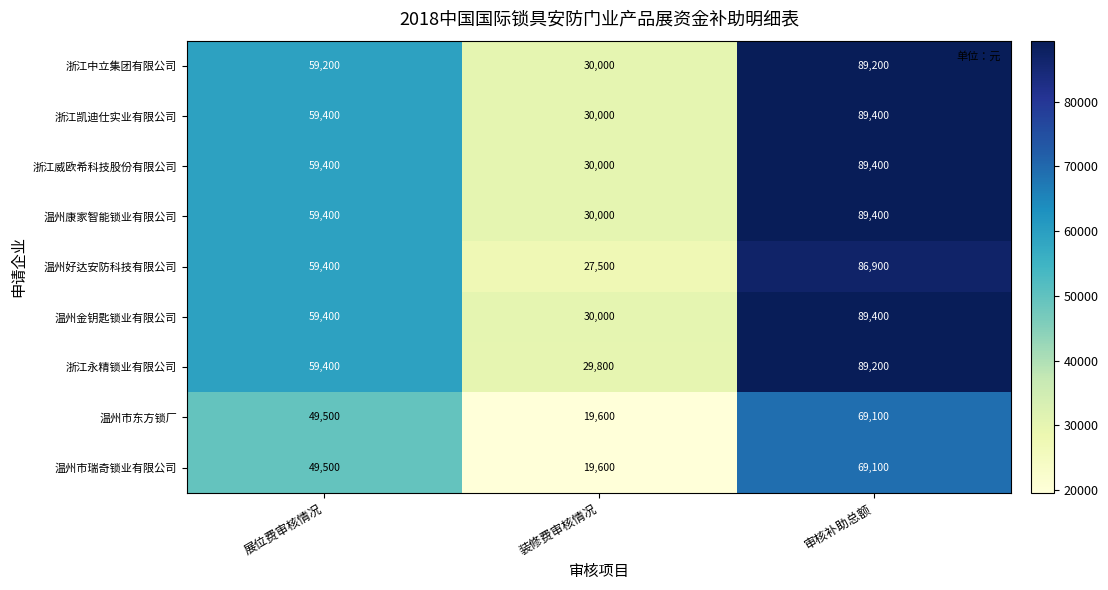

What value does the 浙江威欧希科技股份有限公司 series have at 展位费审核情况?

59400